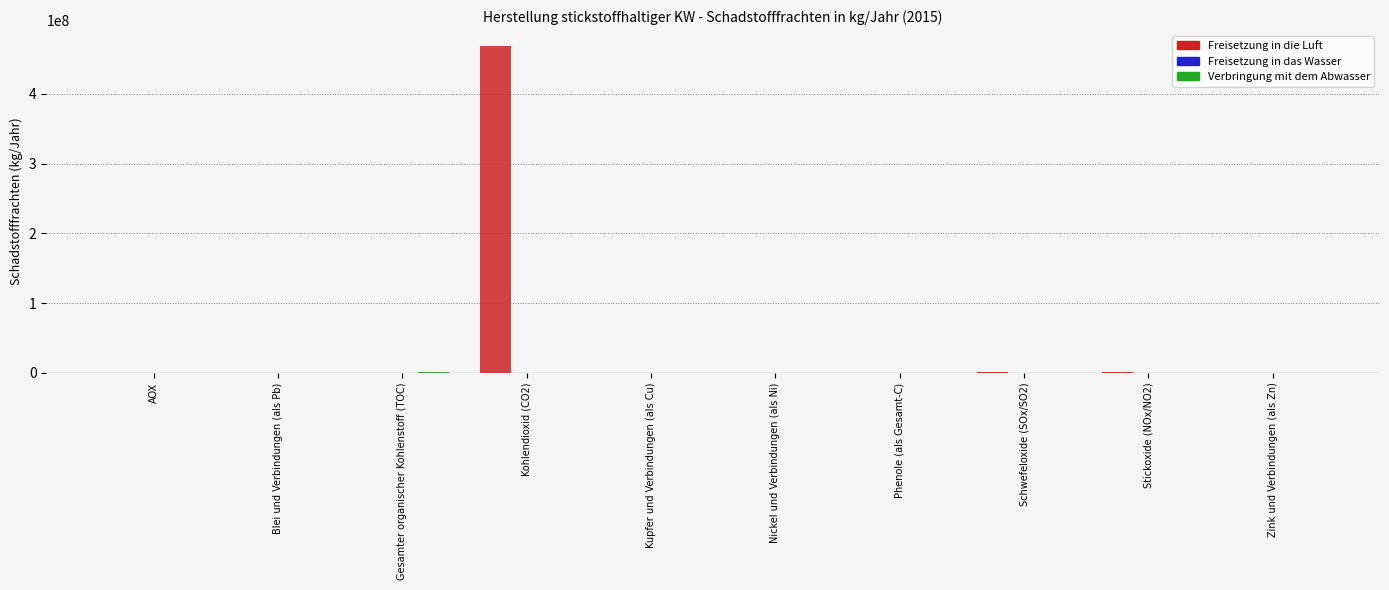

The Freisetzung in die Luft series shows 0 at Blei und Verbindungen (als Pb). True or false?

True